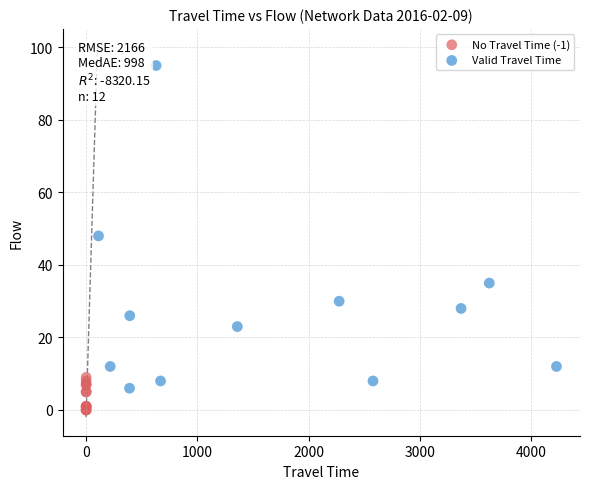

Which series has the largest Y range (max minus min)?

Valid Travel Time